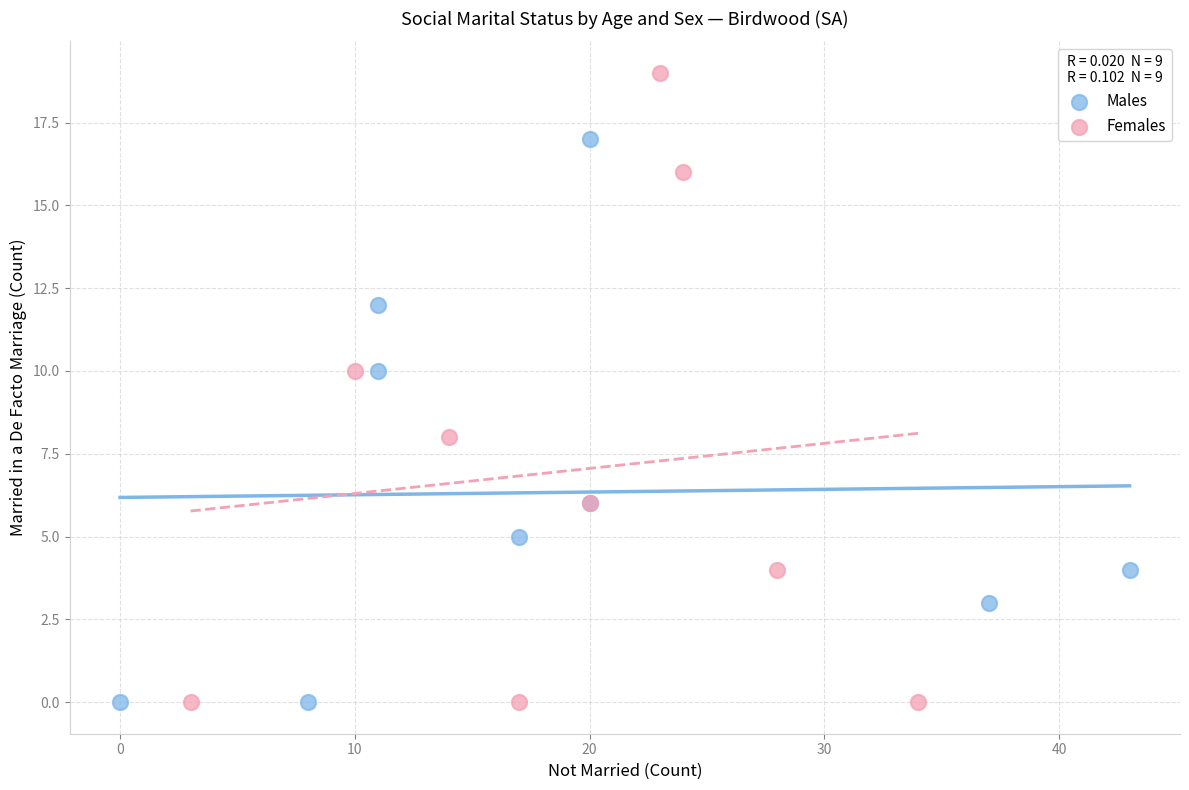

What are all the series names shown in the legend?

Males, Females